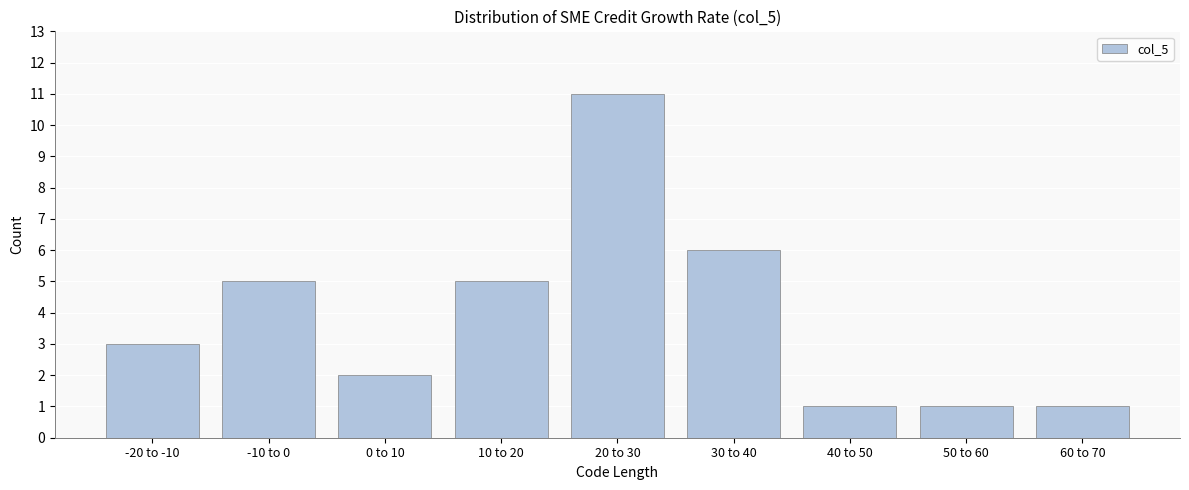

Reading left to right, extract all data points from this chart.

3	5	2	5	11	6	1	1	1